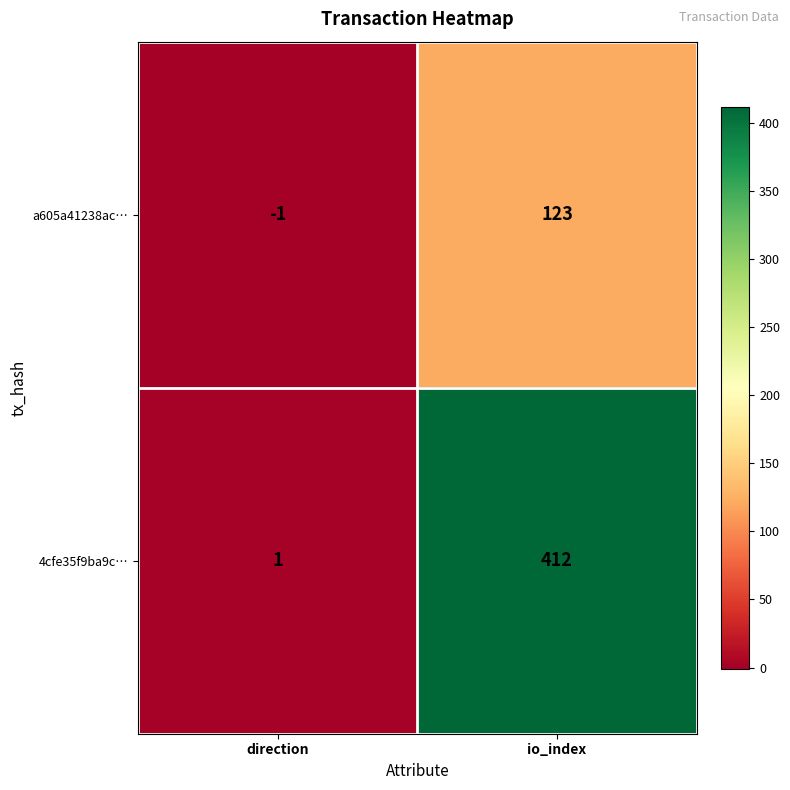

Where is a605a41238ac… nearest to the value 61?

direction